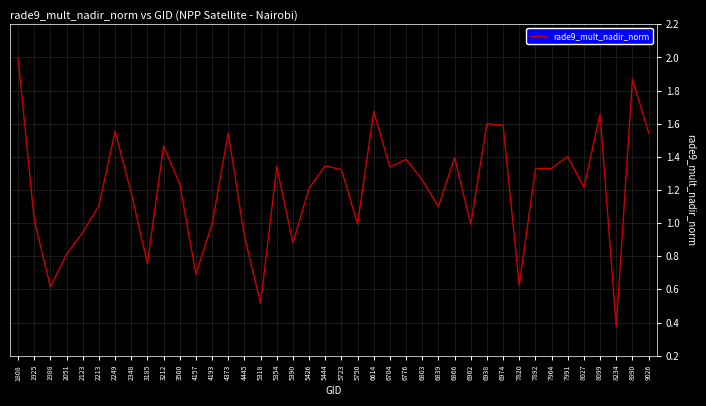

What is the ratio of the value at 6614 to the value at 8099?

1.0